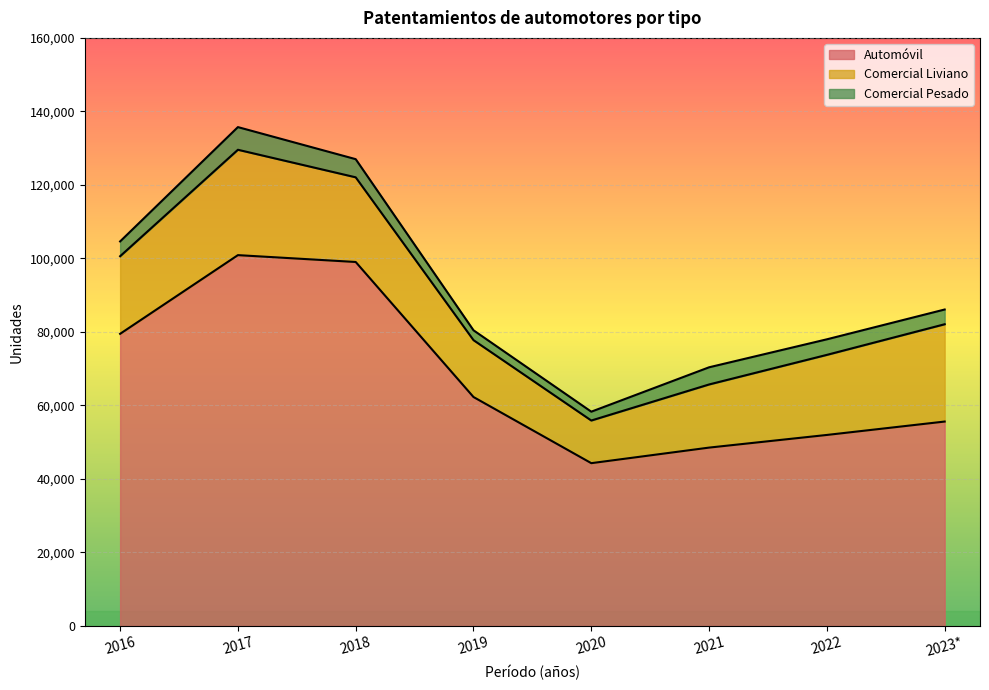

Between 2023* and 2017, which is larger?

2017